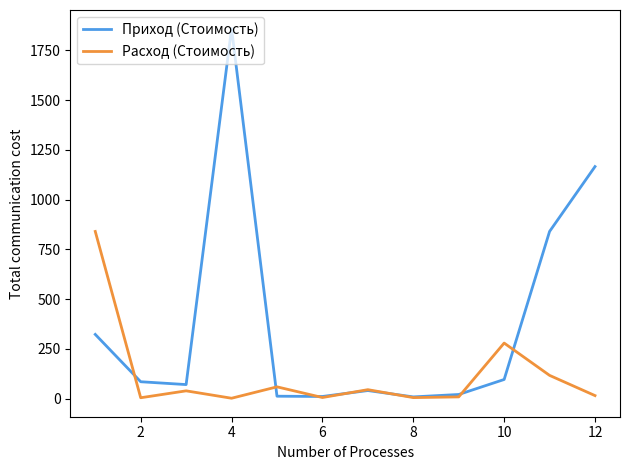

Rank the series by their average value, from highest to lowest.

Приход (Стоимость), Расход (Стоимость)